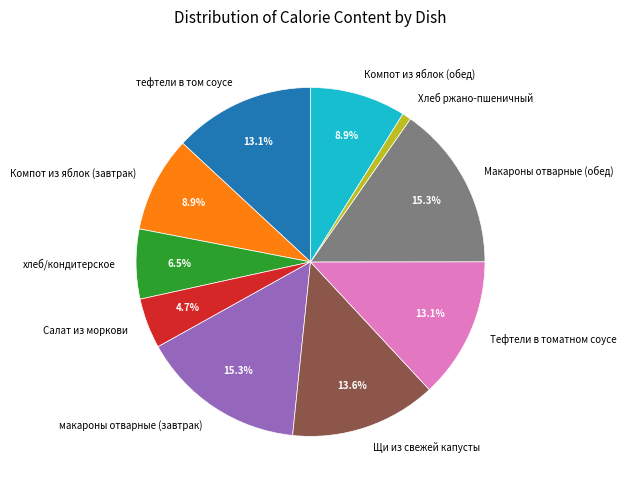

Combined, do тефтели в том соусе and Компот из яблок (обед) account for over 50%?

No